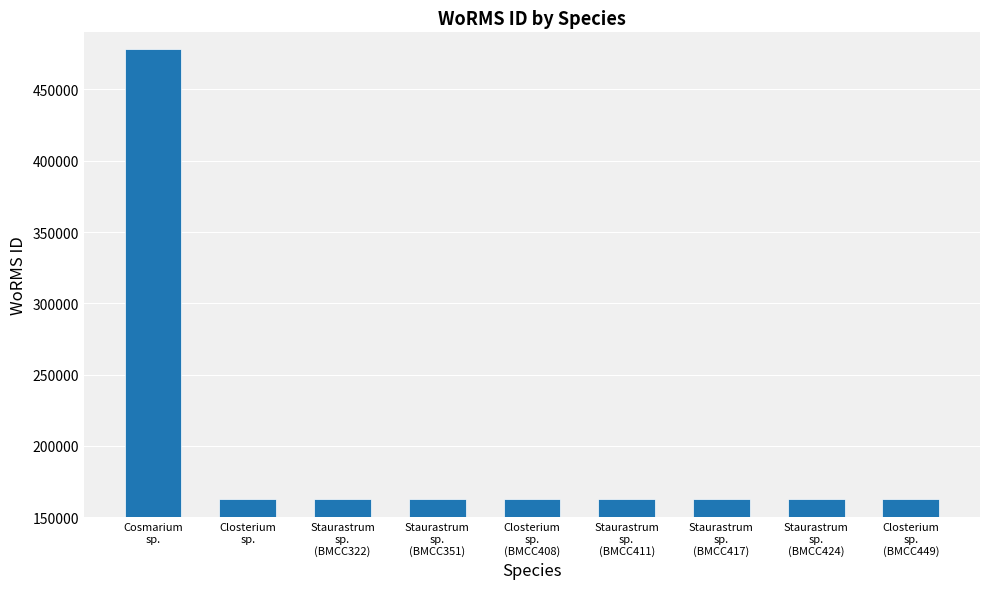

What is the difference between the maximum and minimum values?

315832